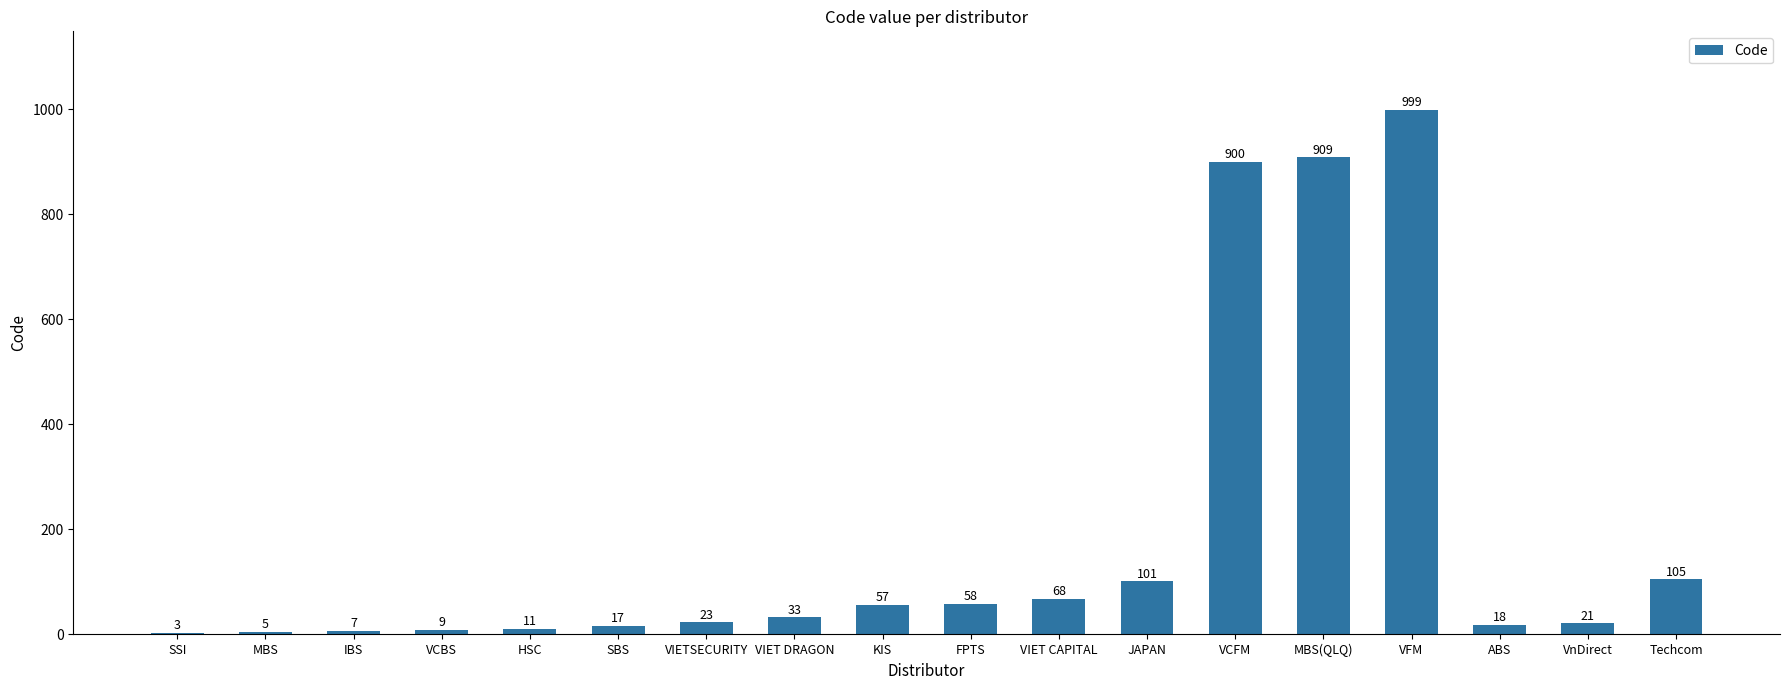

What is the average value?

186